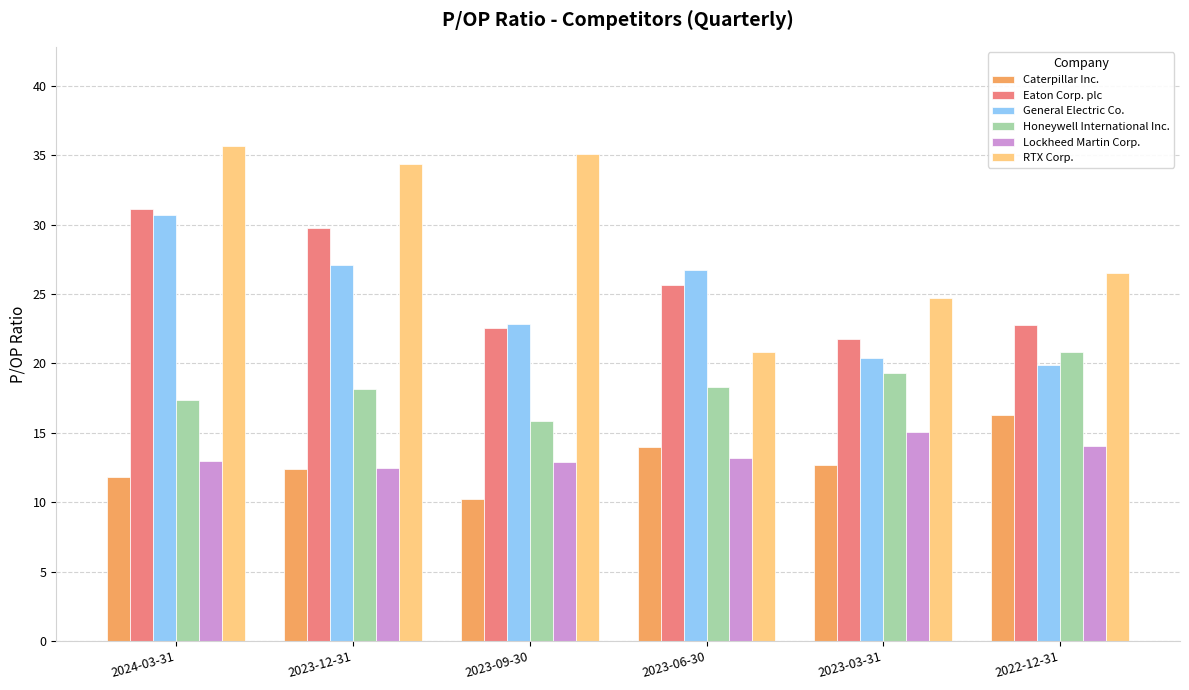

What is the spread (max minus min) of values at 2024-03-31?

23.9